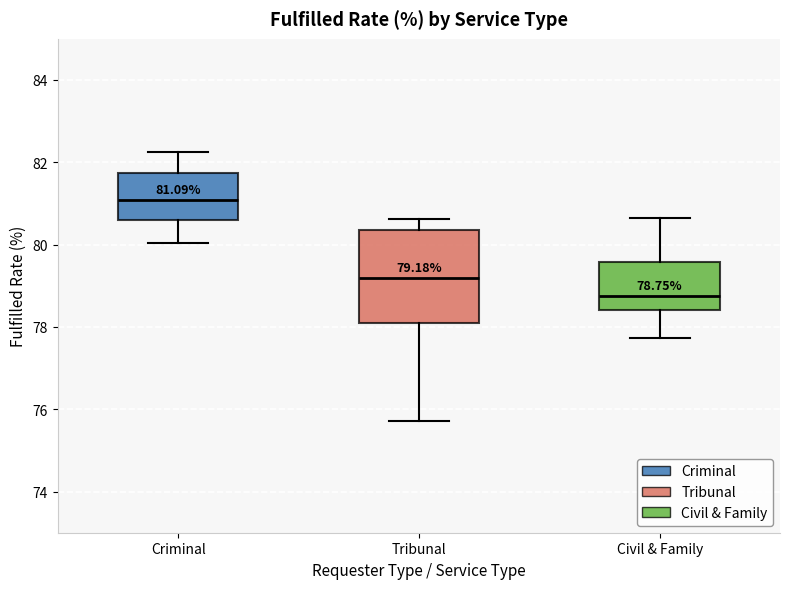

Which box is the tallest, from its lower edge to its upper edge?

Tribunal